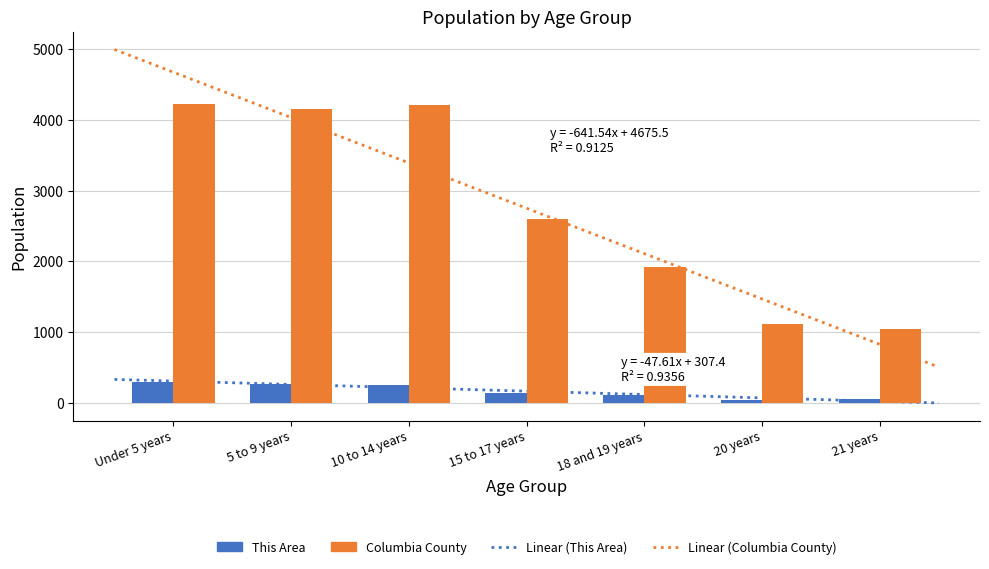

Which series has the widest spread of values?

Columbia County